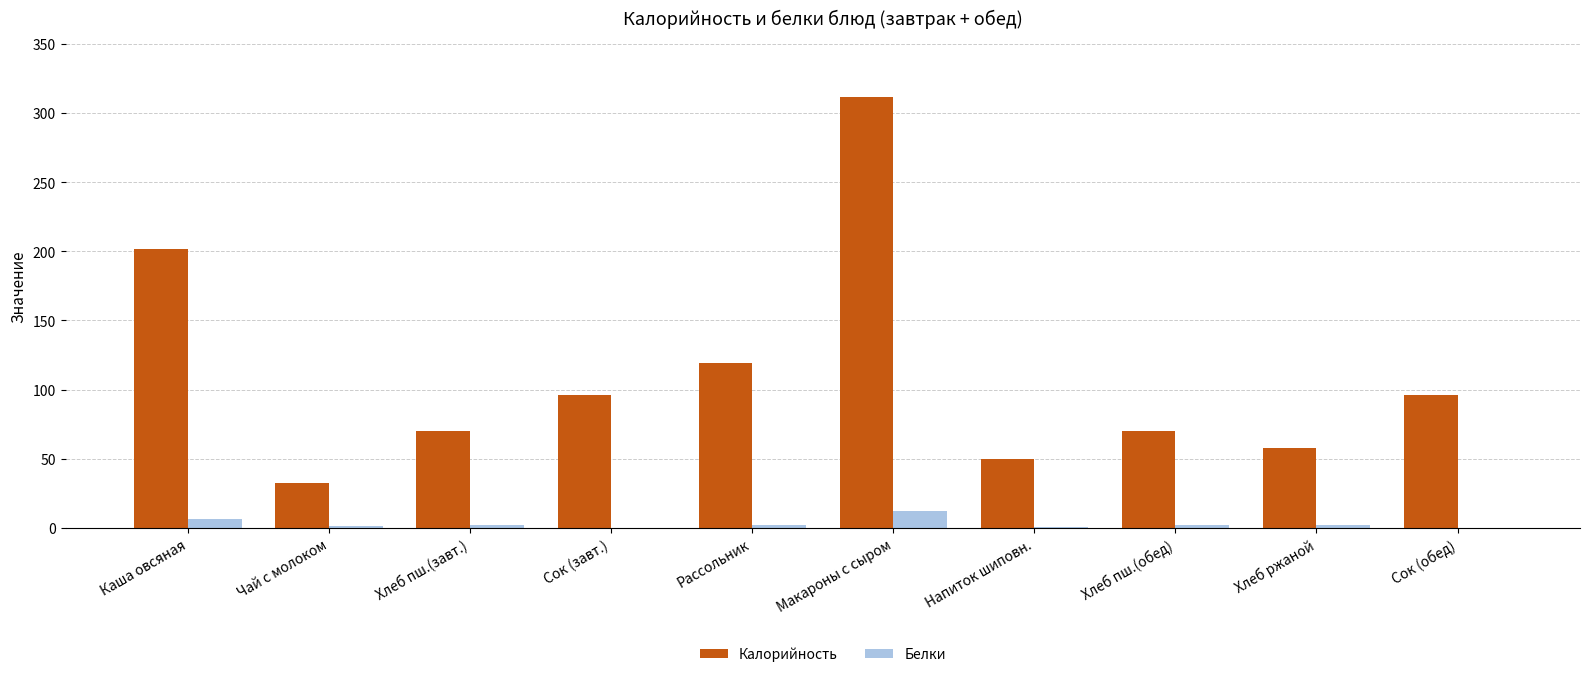

Is the value of Белки at Чай с молоком greater than the value of Калорийность at Хлеб пш.(завт.)?

No